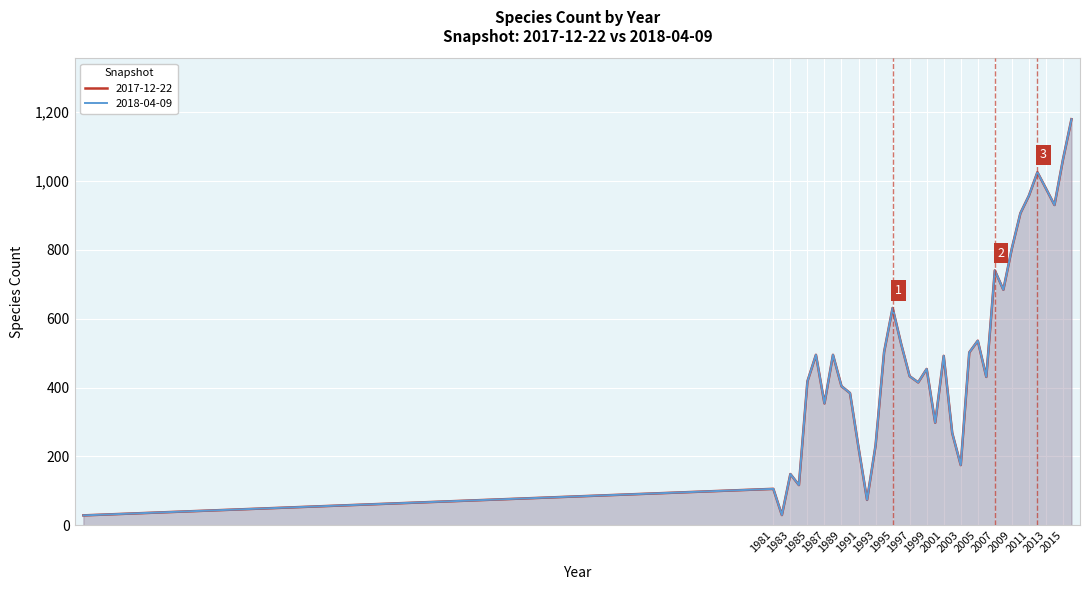

Which has a higher value, 1983 or 1982?

1983